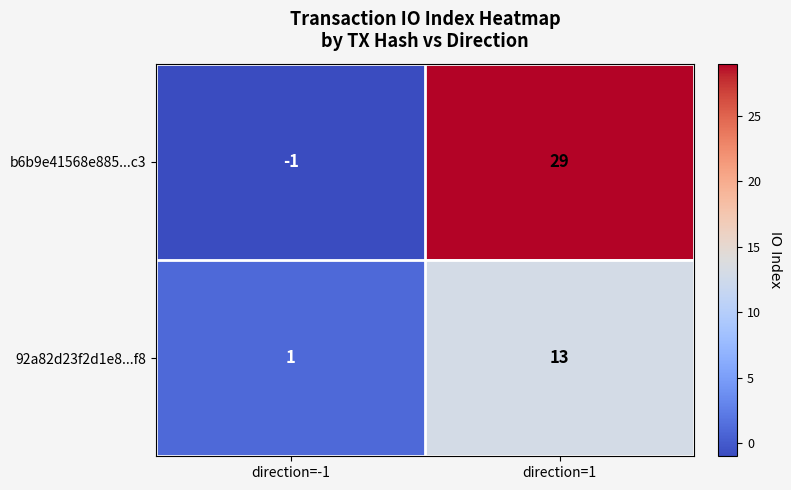

Which category has the highest value across all series?

direction=1